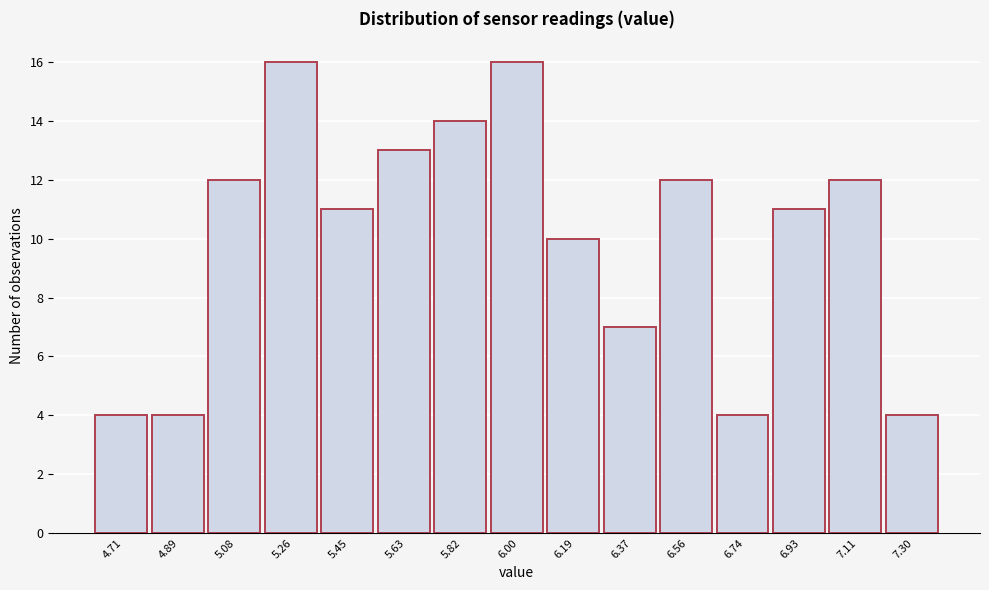

Reading left to right, transcribe all the data shown in this chart.

4	4	12	16	11	13	14	16	10	7	12	4	11	12	4